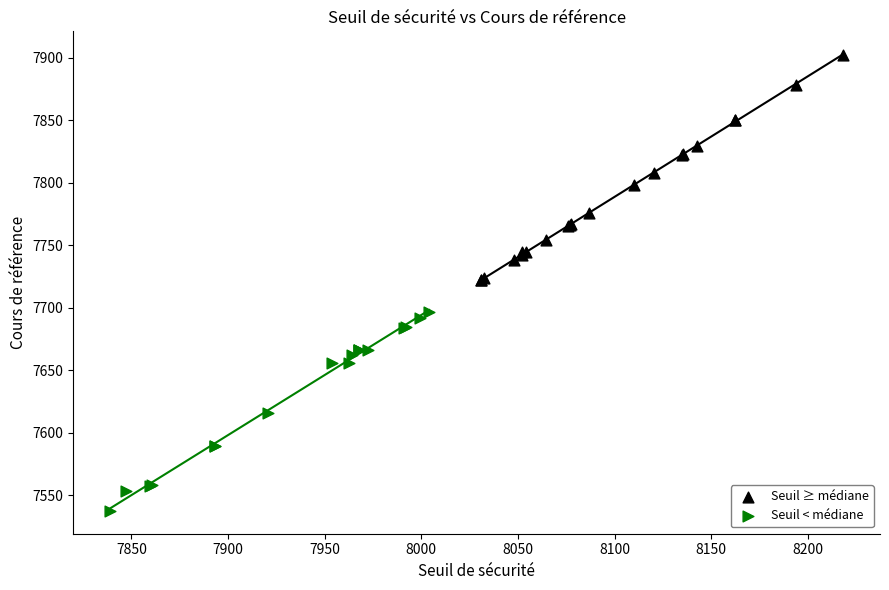

Which series contains the lowest Y value?

Seuil < médiane